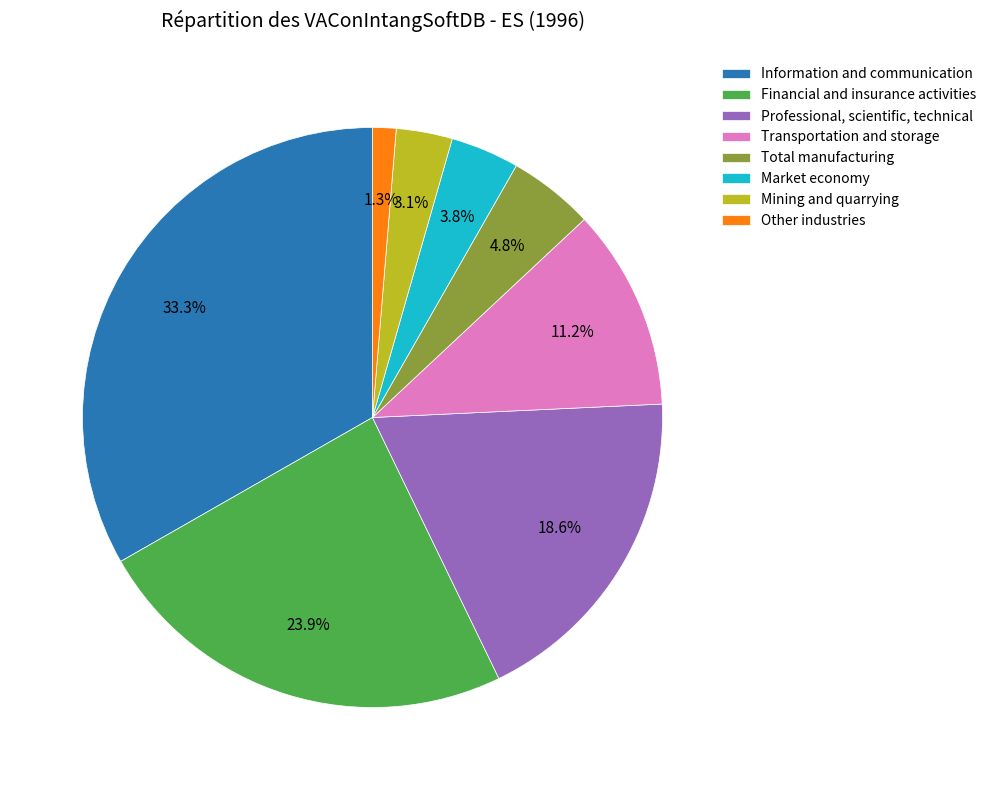

How many segments does this pie chart have?

8